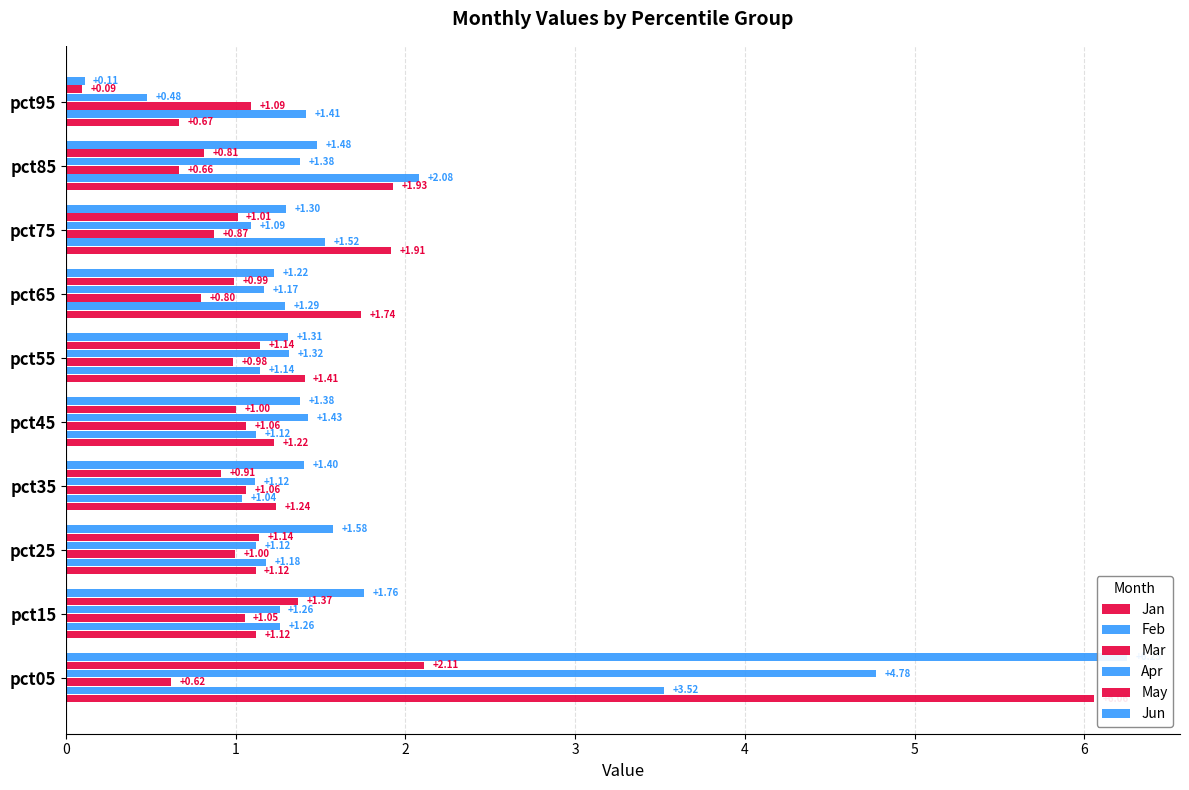

True or false: Feb has a value of 1.2 at pct25.

True